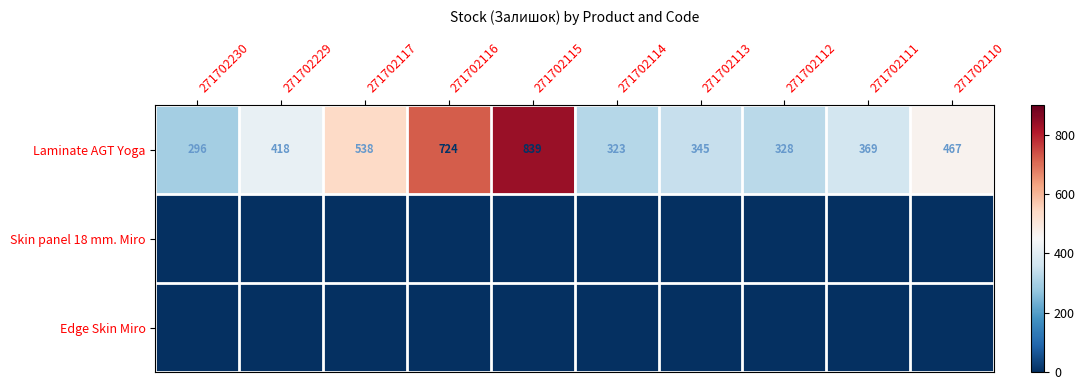

Between 271702230 and 271702112, which is larger?

271702112